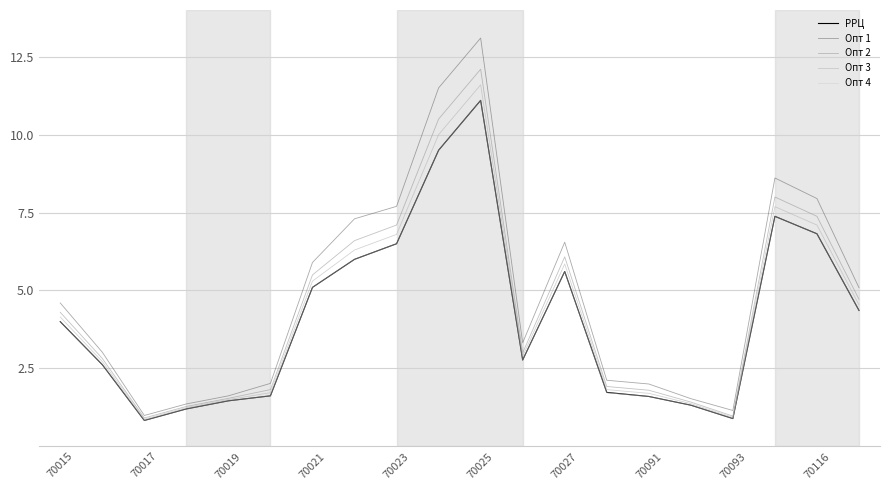

What is the maximum value for РРЦ?

11.1